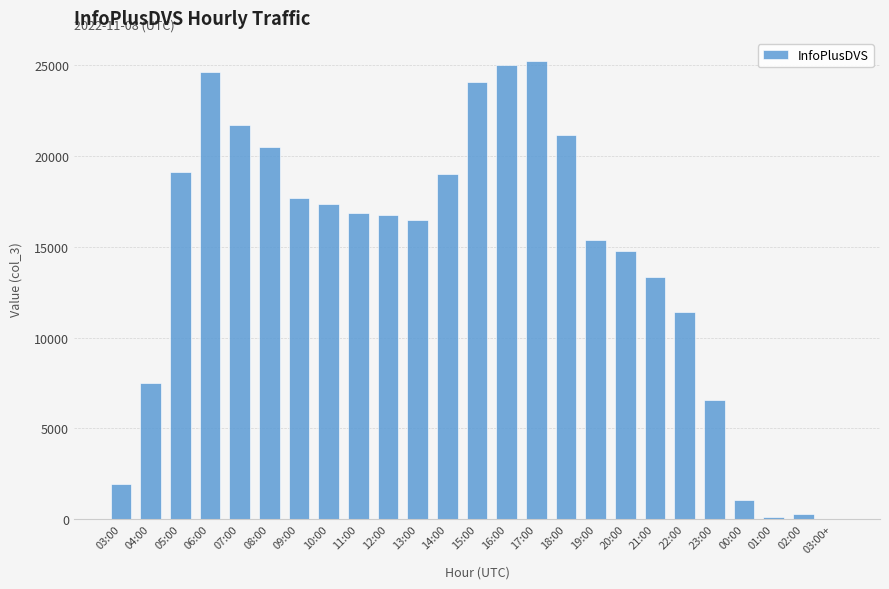

Read the value at 06:00, to the nearest 10.

24590